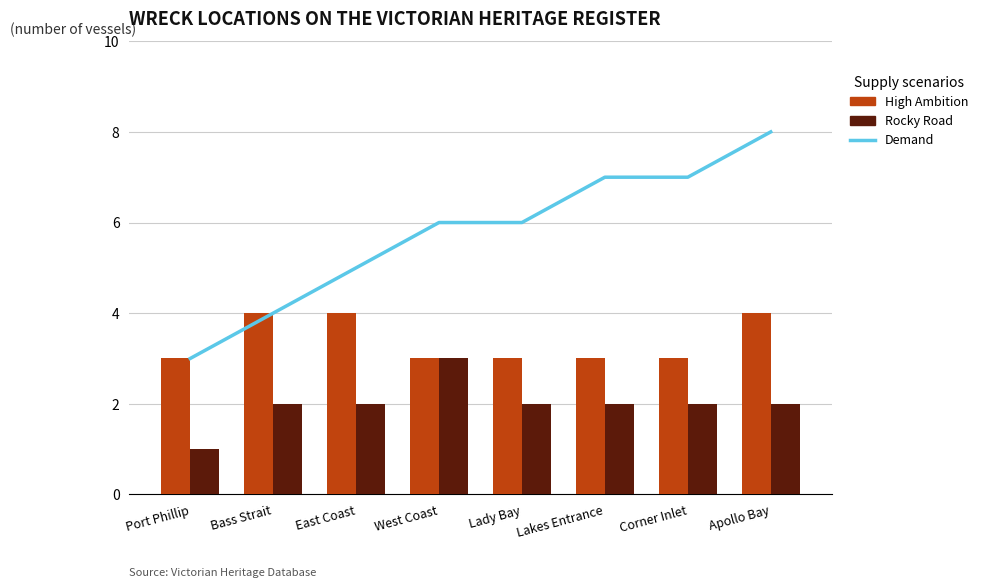

At how many categories does at least one series exceed 1?

8